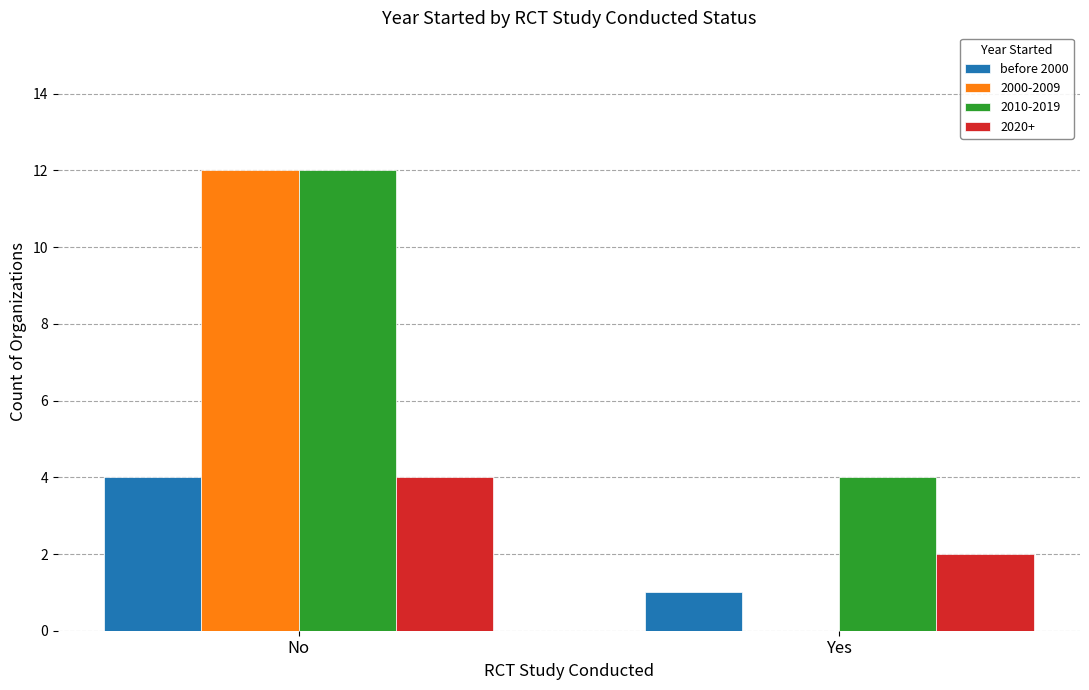

What is the sum of the before 2000 values at Yes and No?

5